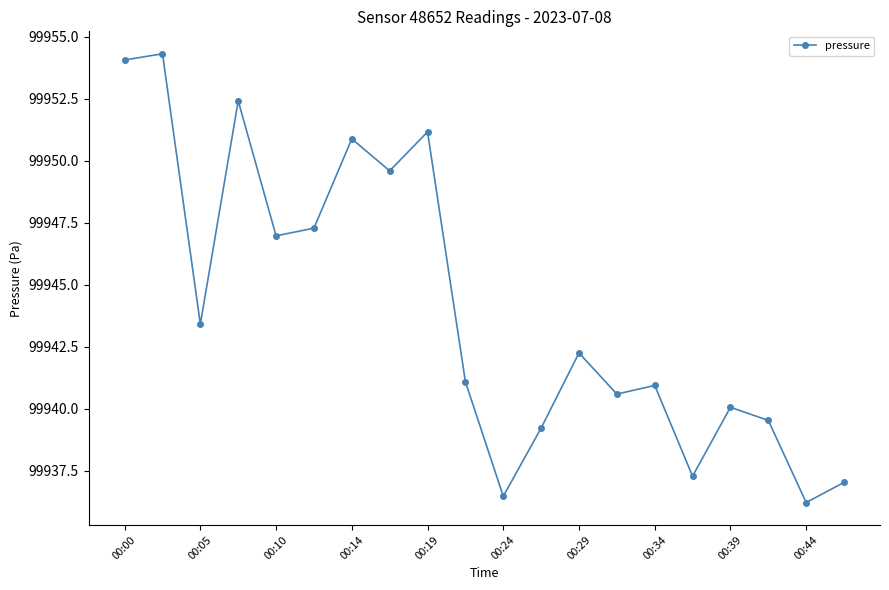

What is the difference between the maximum and minimum values?

18.1